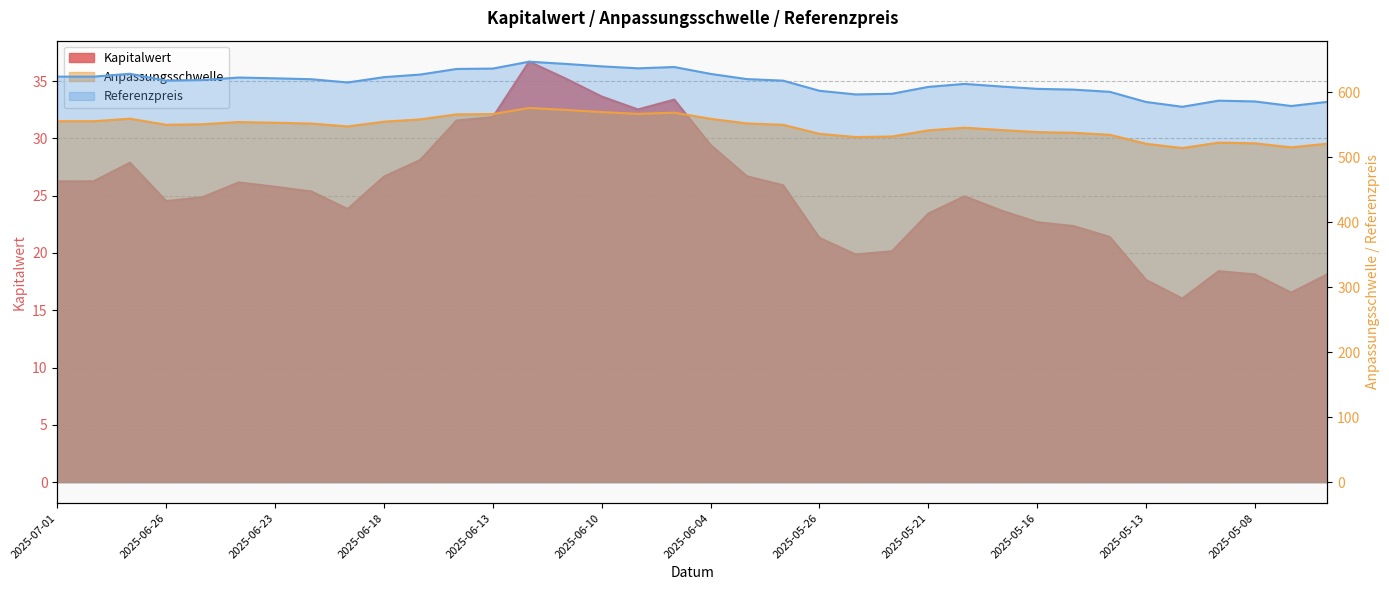

What is the difference between the Referenzpreis values at 2025-06-10 and 2025-06-20?

19.8